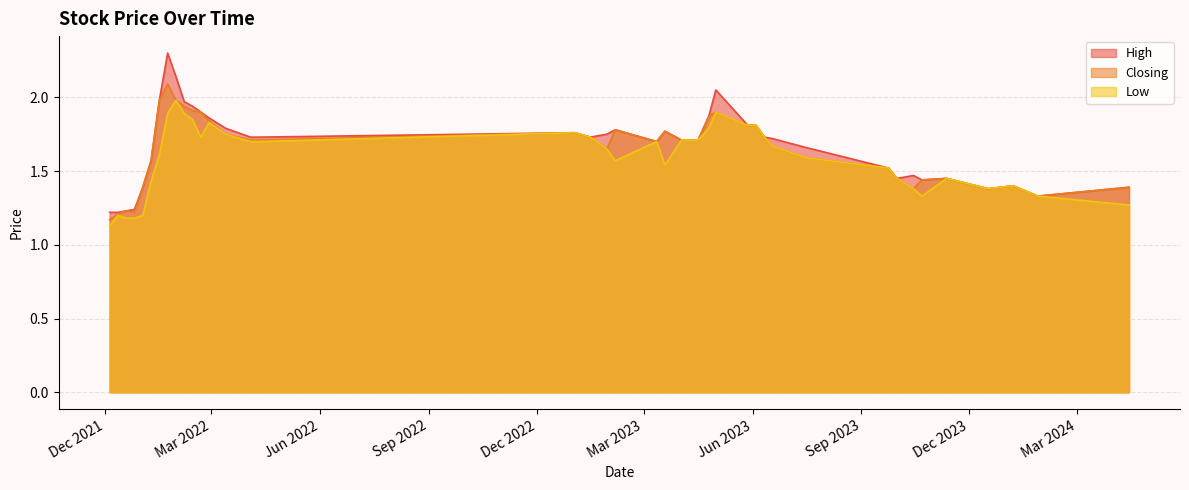

Between 28/01/2024 and 17/12/2023, which series saw the biggest shift?

High